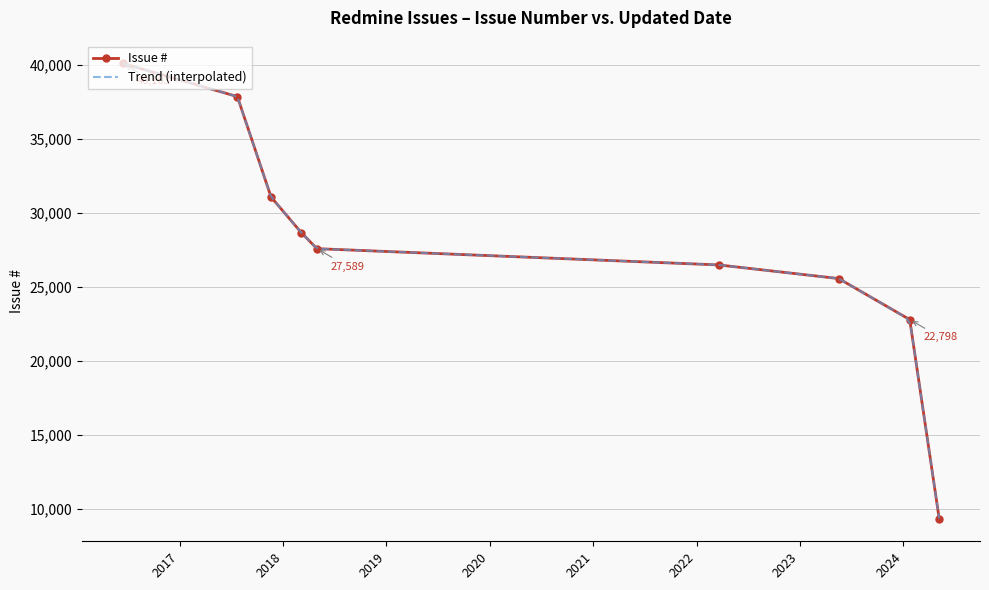

What is the label of the 2nd point from the right?

2024-01-24